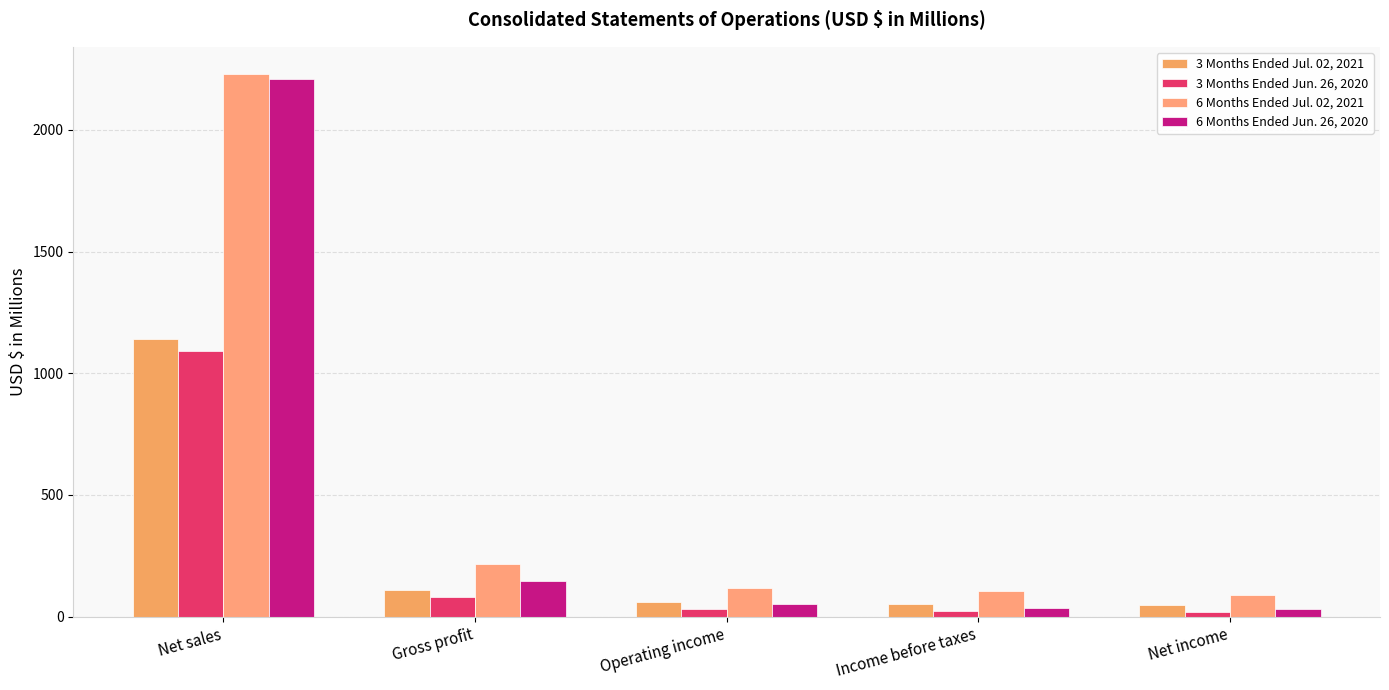

What is the average value of the 3 Months Ended Jun. 26, 2020 series?

248.9